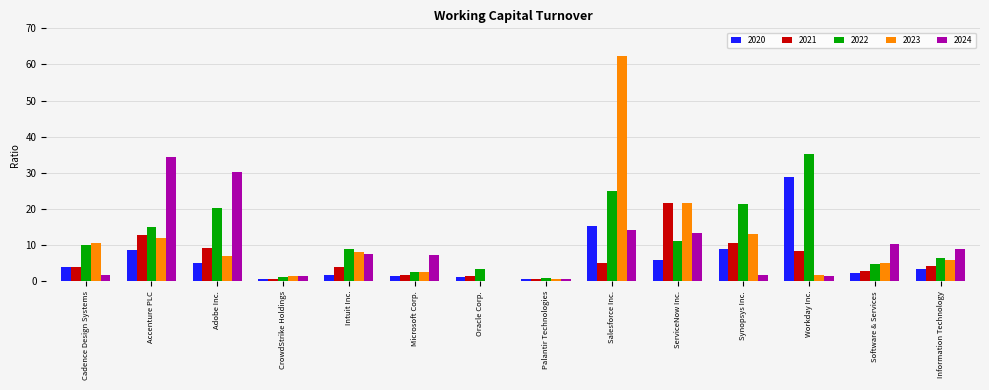

What is the average value of the 2023 series?

10.9